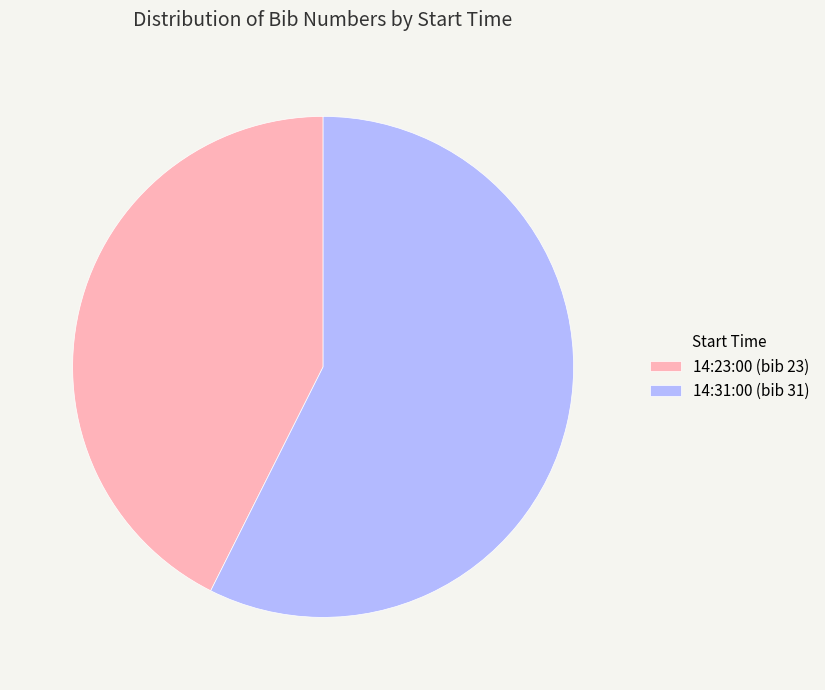

Is there a majority slice in this chart?

Yes